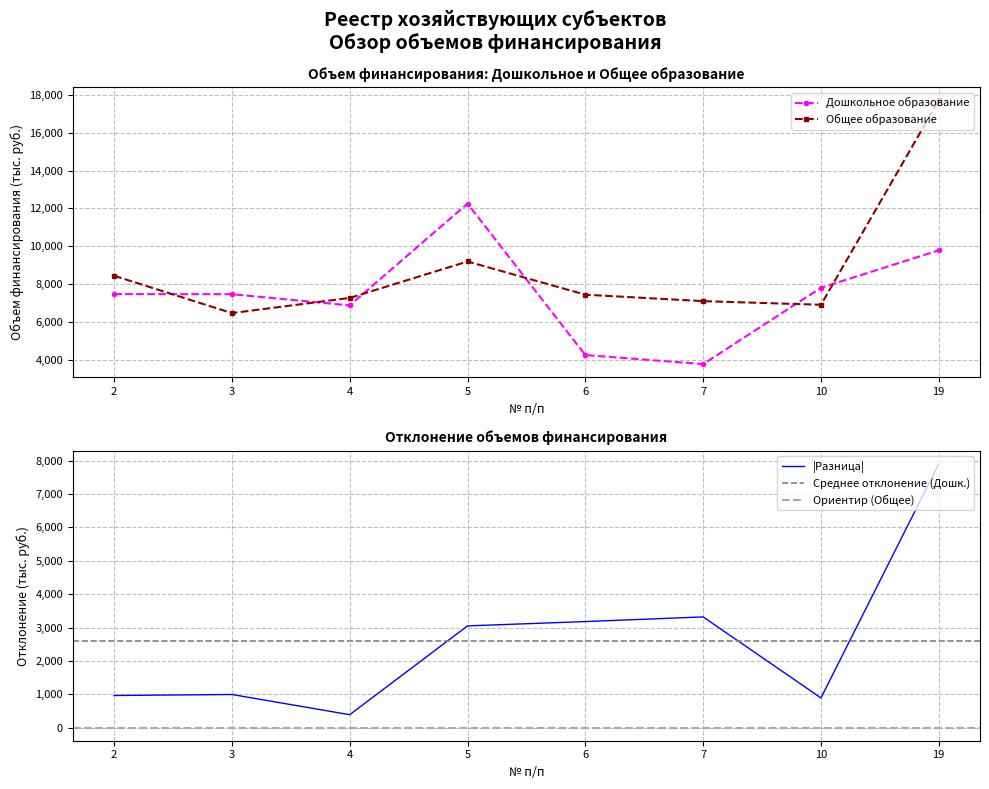

What is the value of the Дошкольное образование point at the 3rd from the left?

6886.2